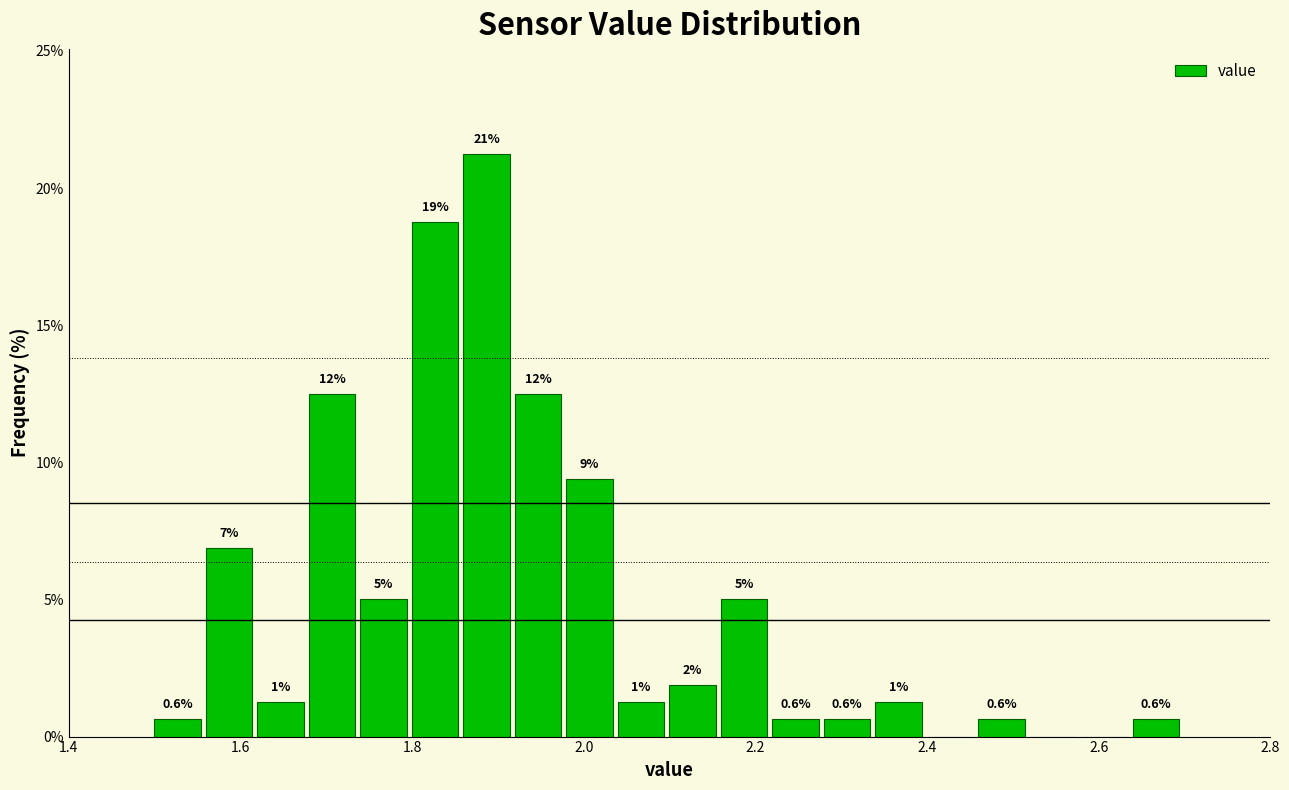

Read against the x-axis, roughly where is the centre of the tallest bar?

1.88